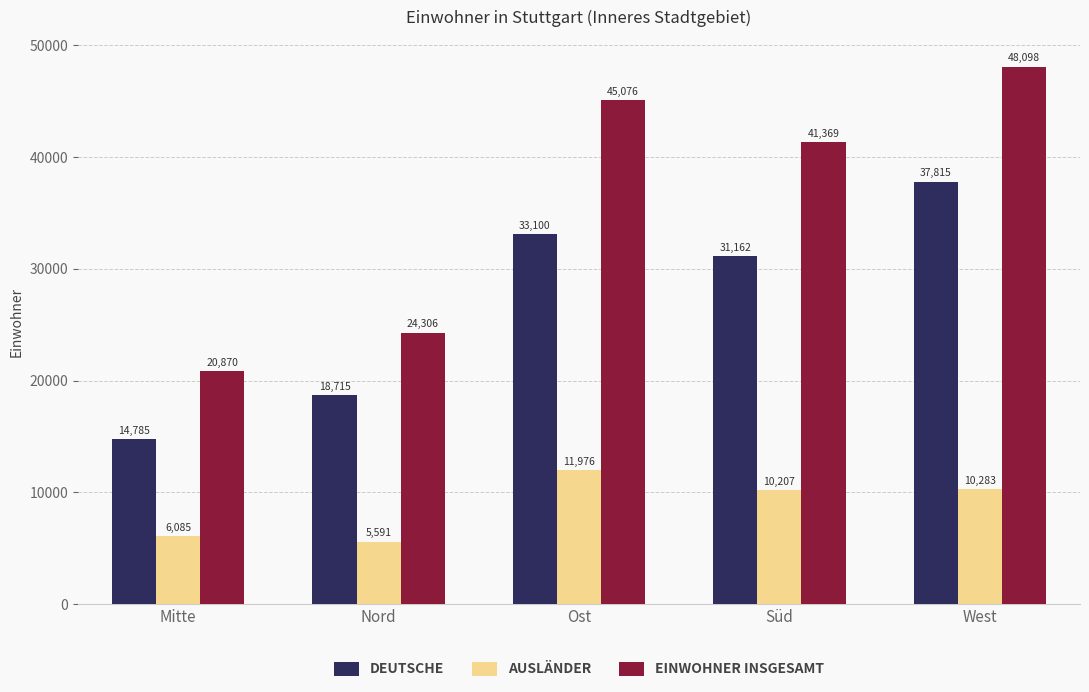

What is the greatest value displayed?

48098